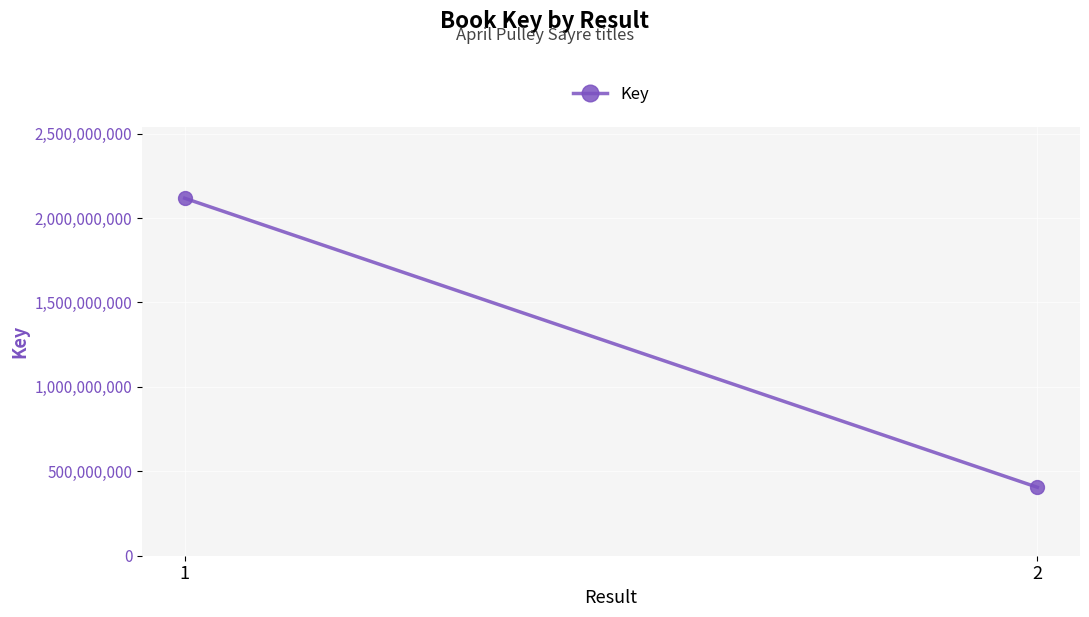

Is it true that the value at 2 is 405422170?

True